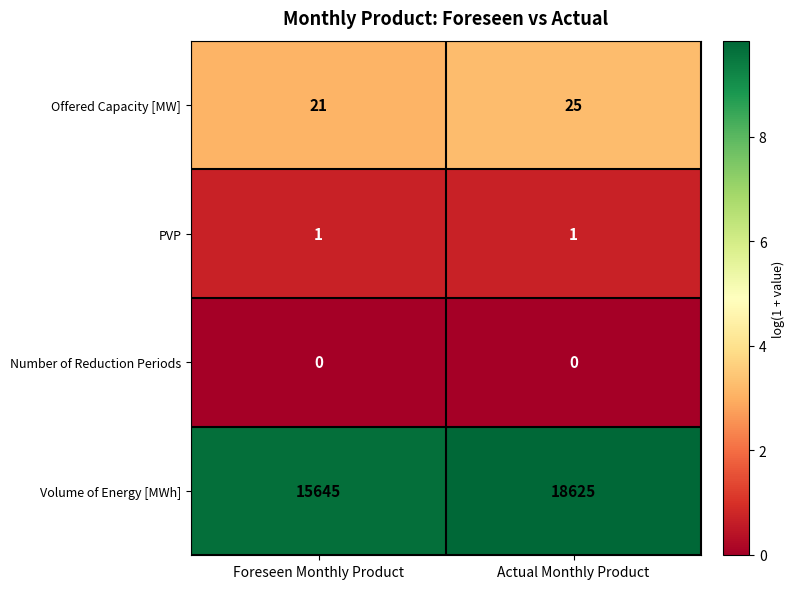

Which series has the widest spread of values?

Volume of Energy [MWh]